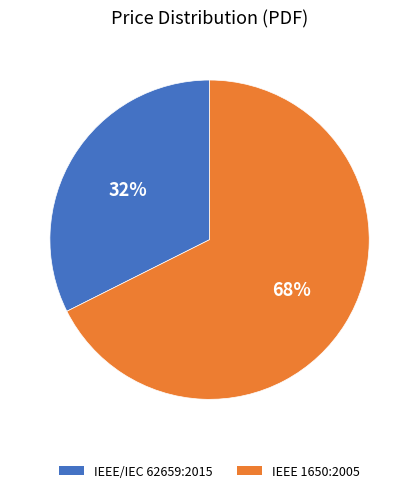

To the nearest percent, what is the average slice percentage?

50%